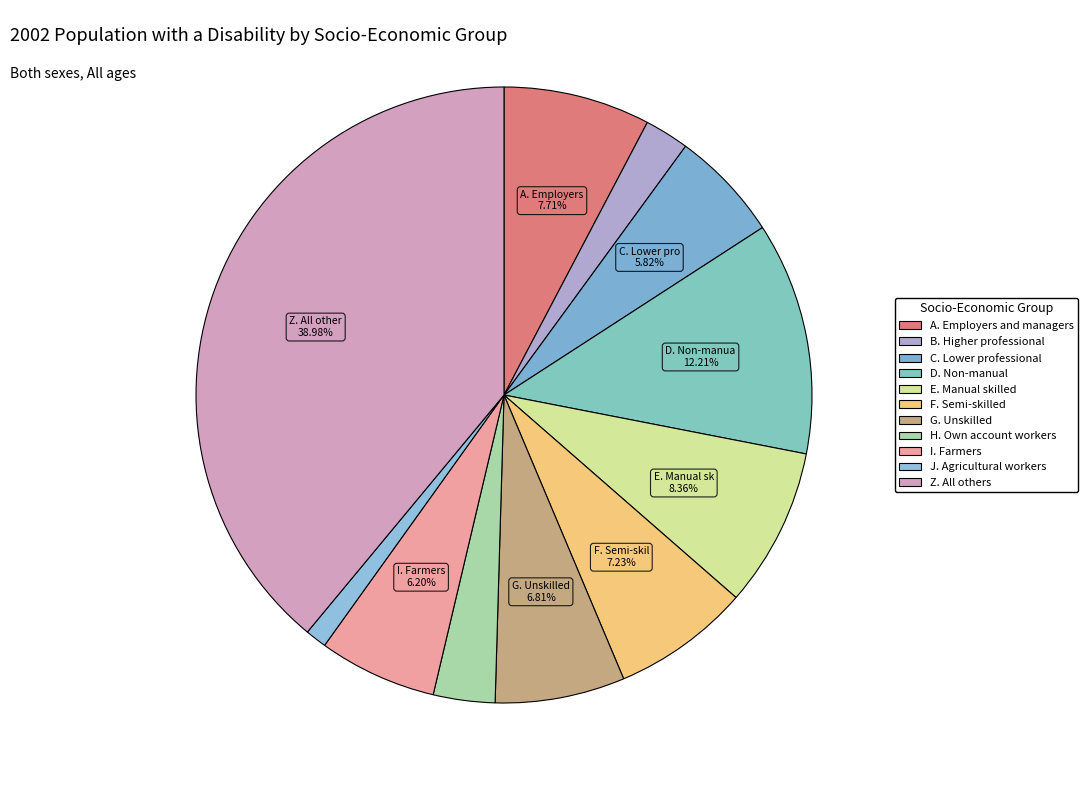

To the nearest percent, what is the difference between the largest and smallest slice percentages?

38%